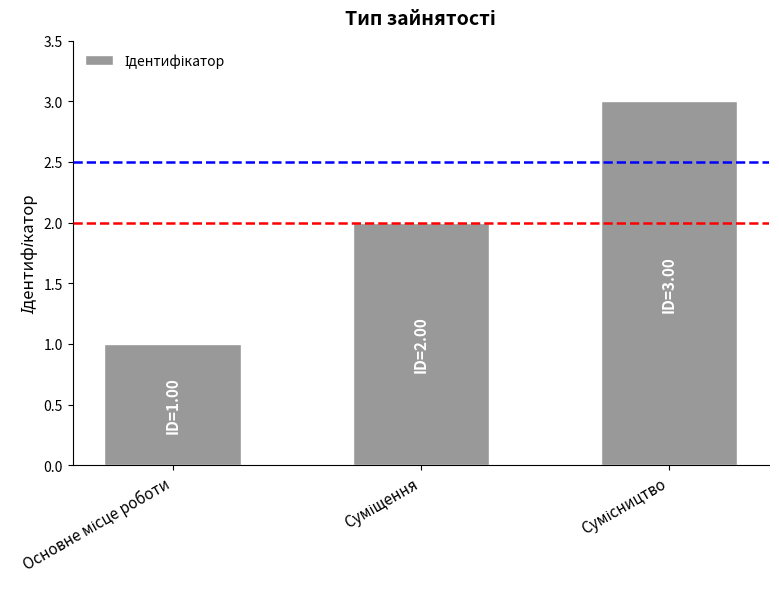

What is the greatest value displayed?

3